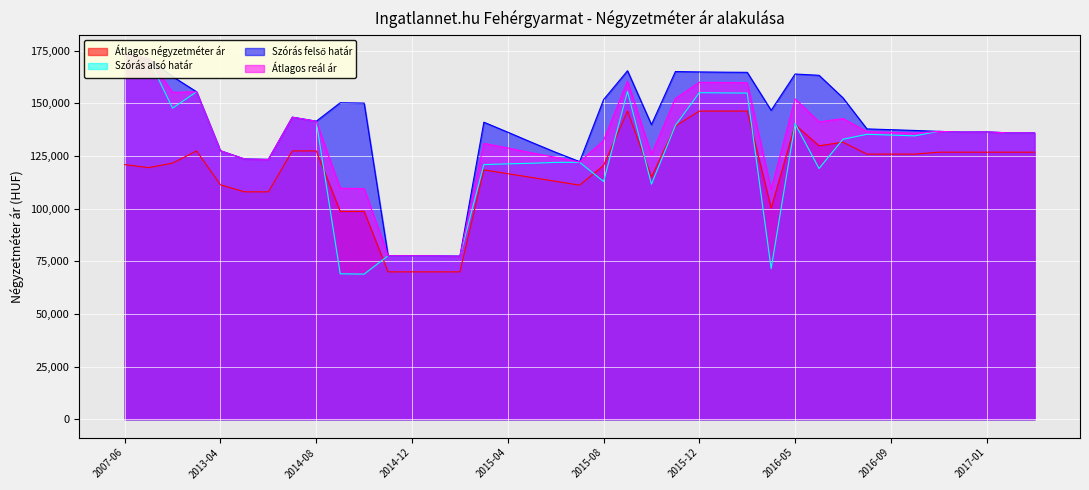

Is it true that Átlagos reál ár equals 127492 at 2013-04?

True